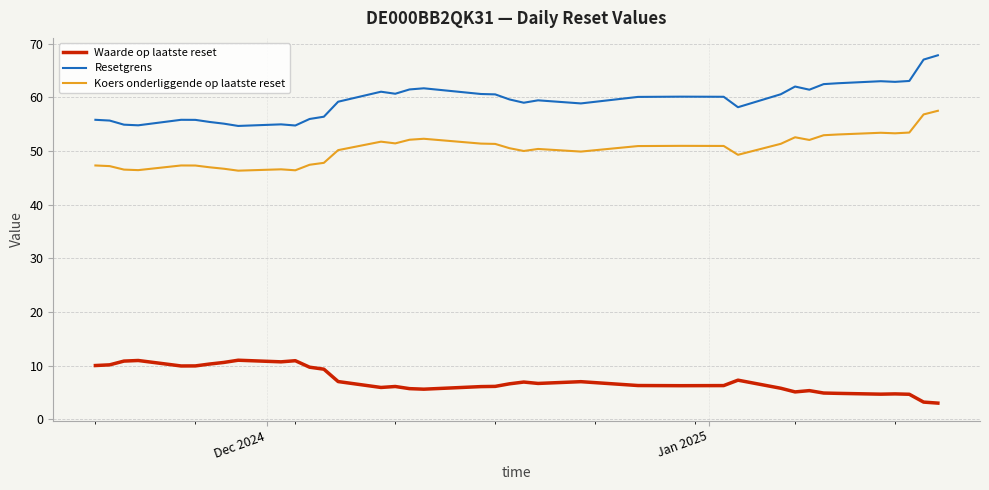

Rank the series by their maximum value, from highest to lowest.

Resetgrens, Koers onderliggende op laatste reset, Waarde op laatste reset